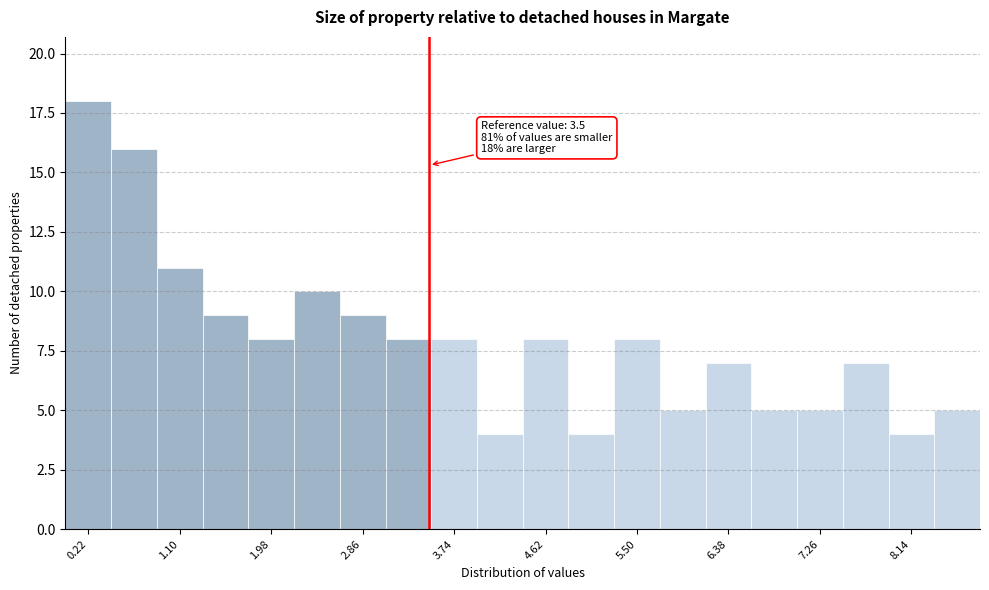

Over which range of the x-axis is the bar tallest?

0.00 to 0.44